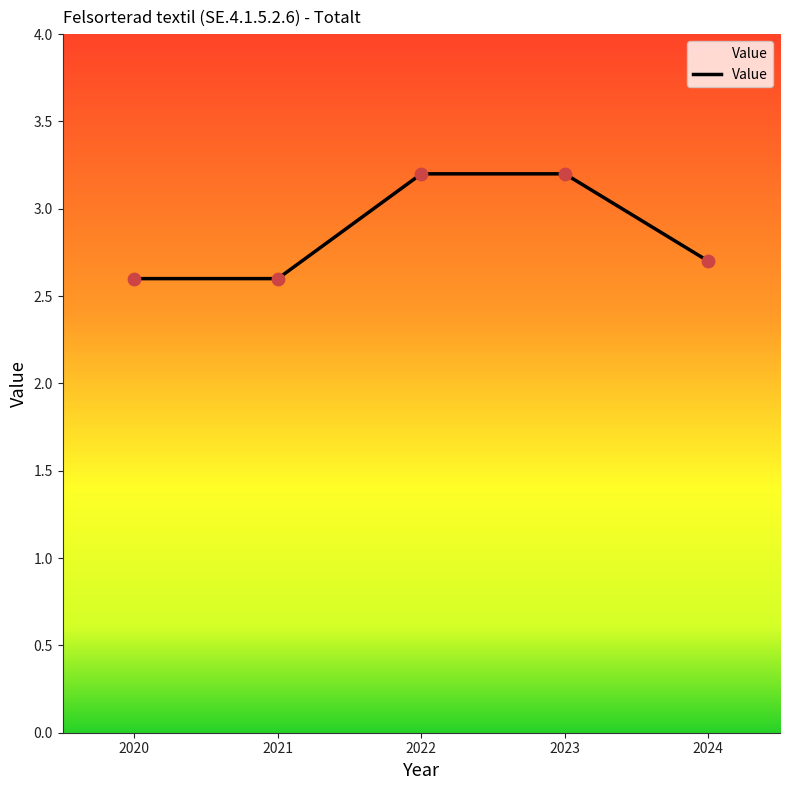

Between 2022 and 2021, which is larger?

2022